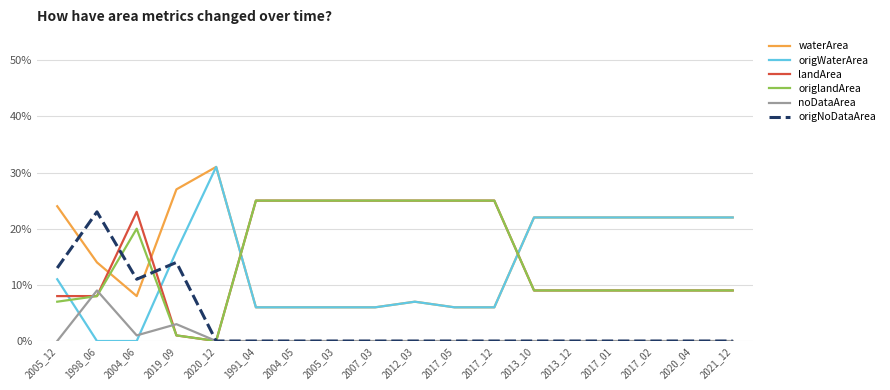

Is this an area chart (filled region under the line)?

No